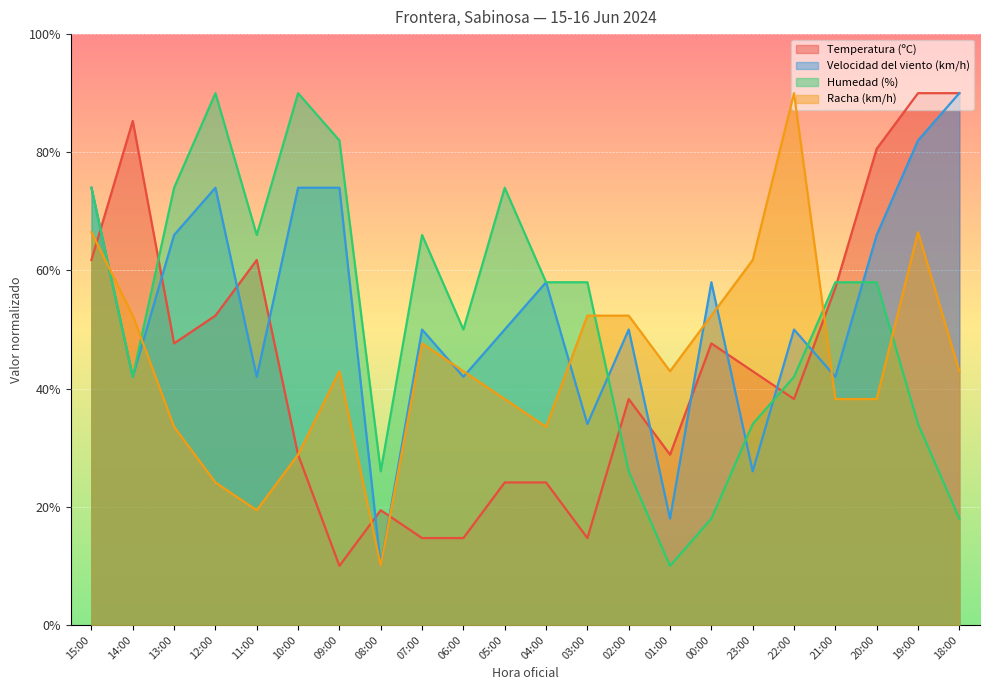

At which label is Humedad (%) closest to 50?

06:00